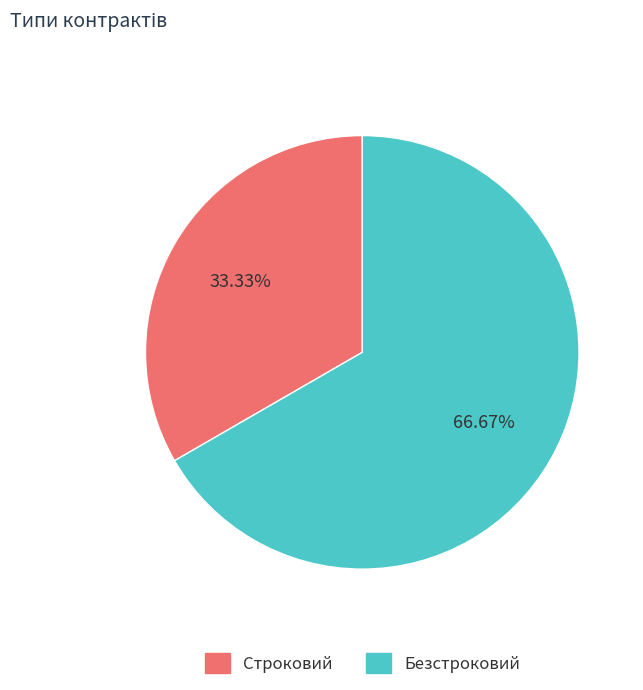

How many segments does this pie chart have?

2